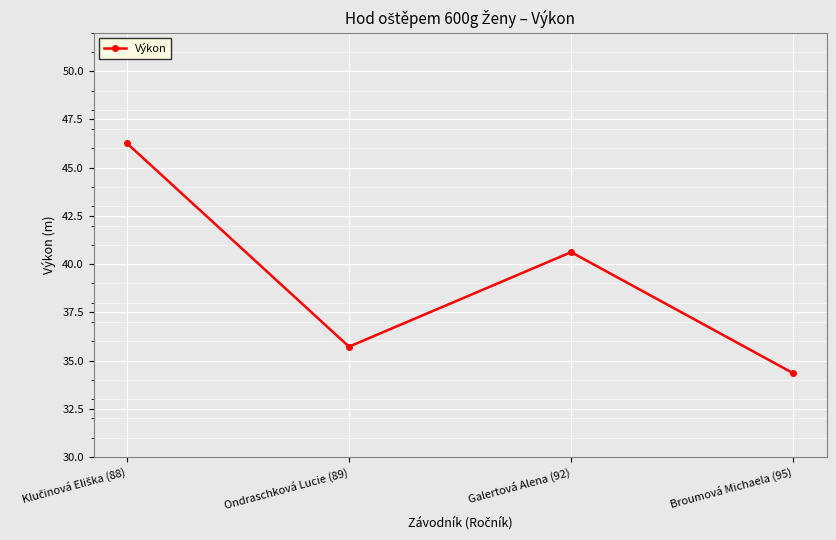

True or false: there are more than 0 points higher than both neighbors.

True